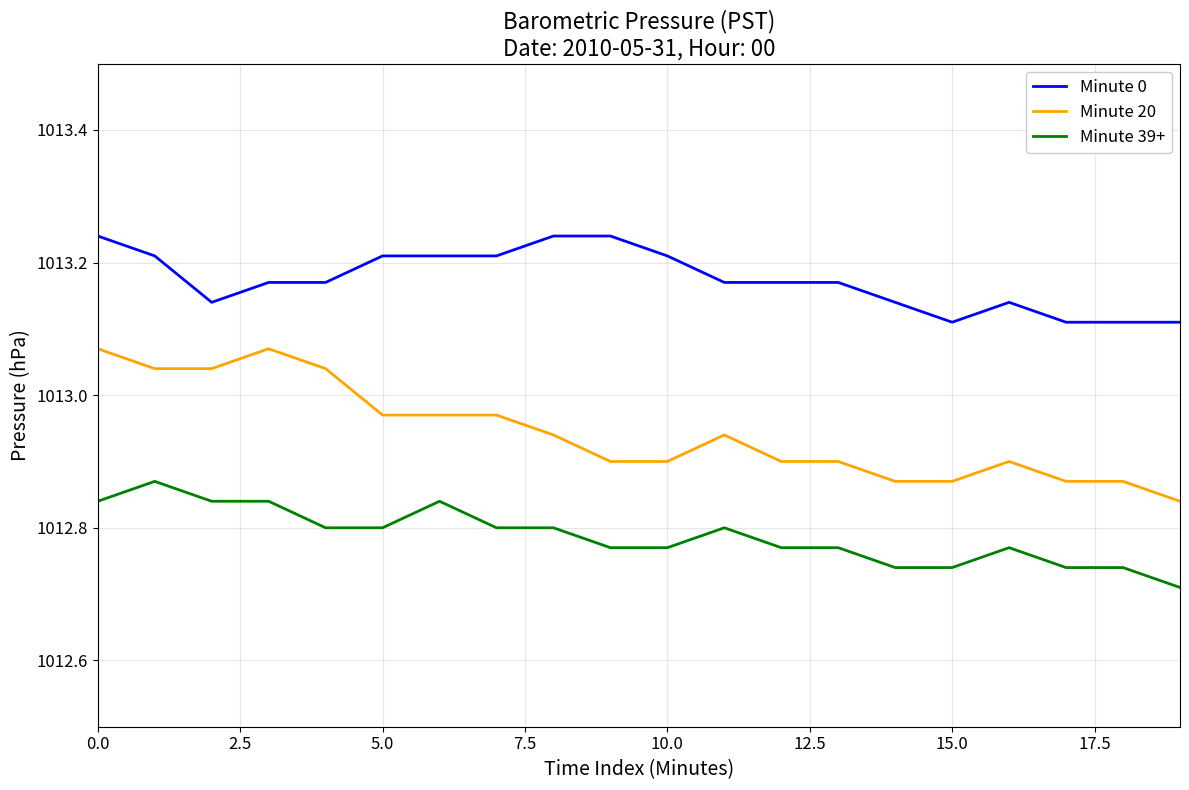

True or false: Minute 20 has more than 2 interior local peaks.

True